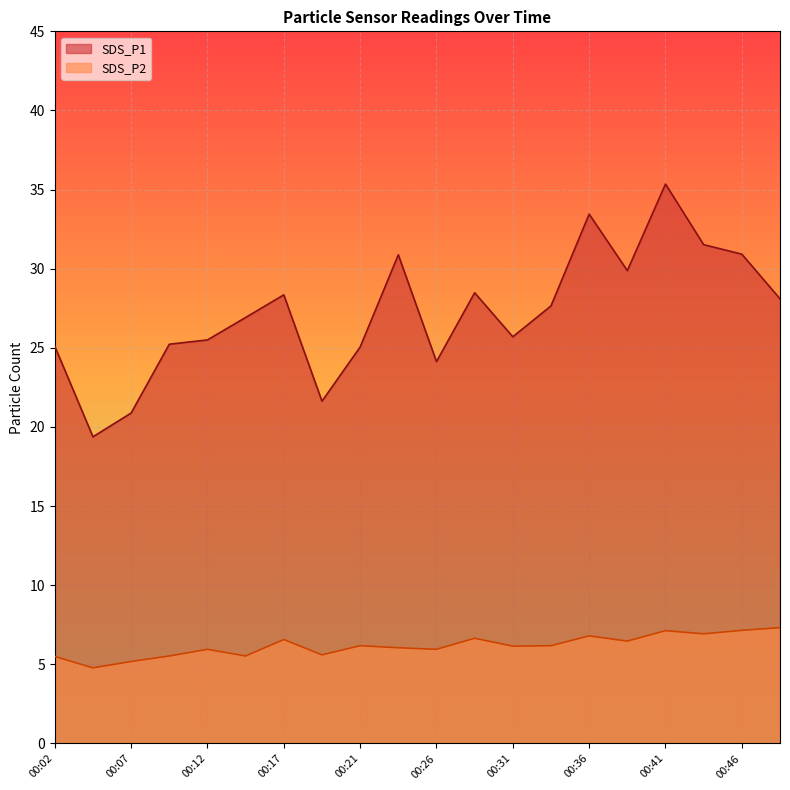

What is the sum of the SDS_P2 values at 00:43 and 00:21?

13.1